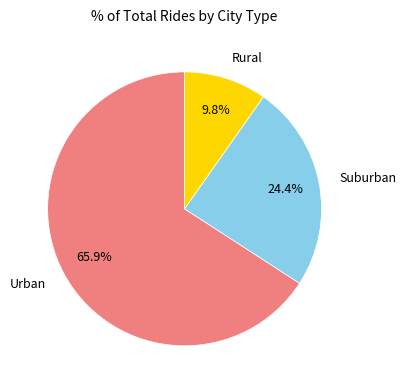

Count the number of slices in the pie.

3